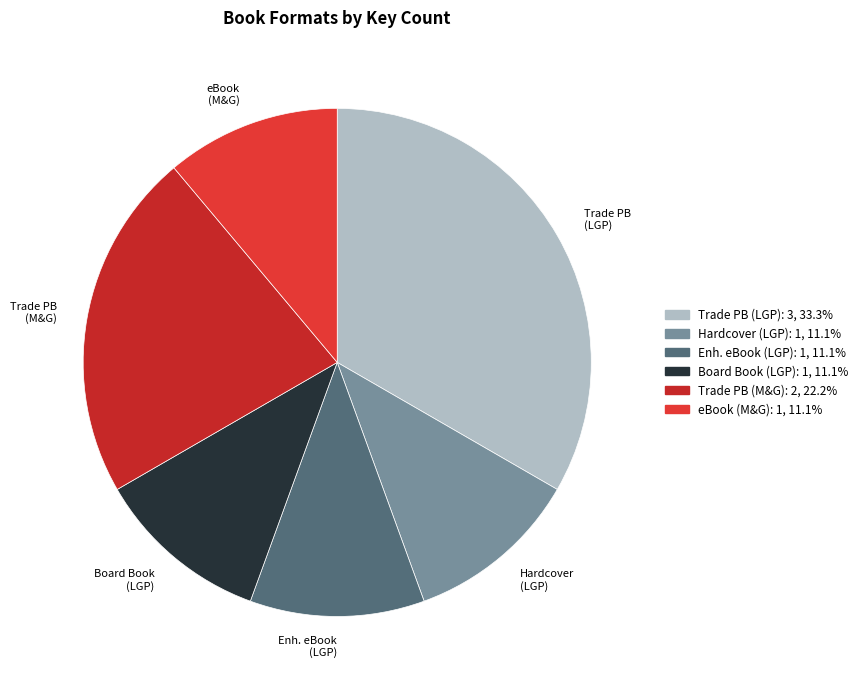

Which slice is the largest?

Trade PB (LGP)